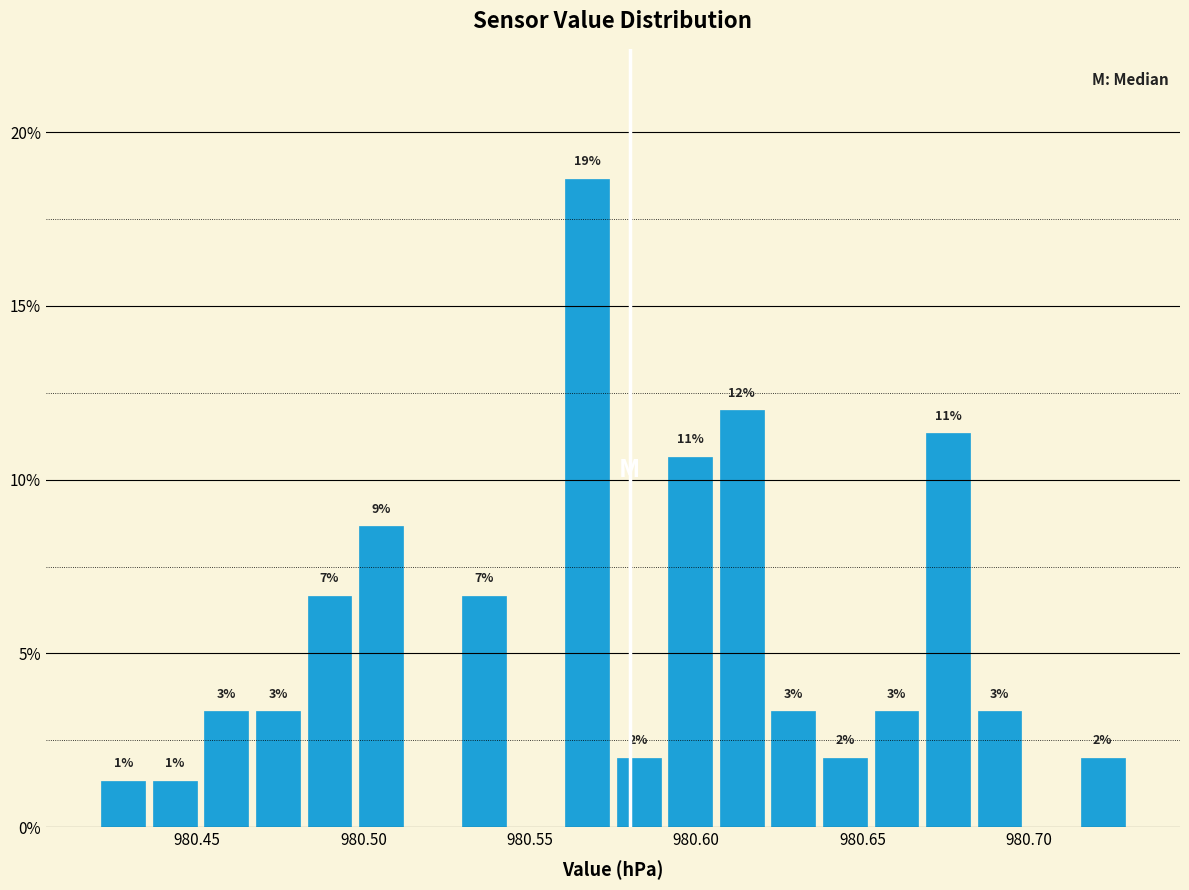

Read against the x-axis, roughly where is the centre of the tallest bar?

980.565